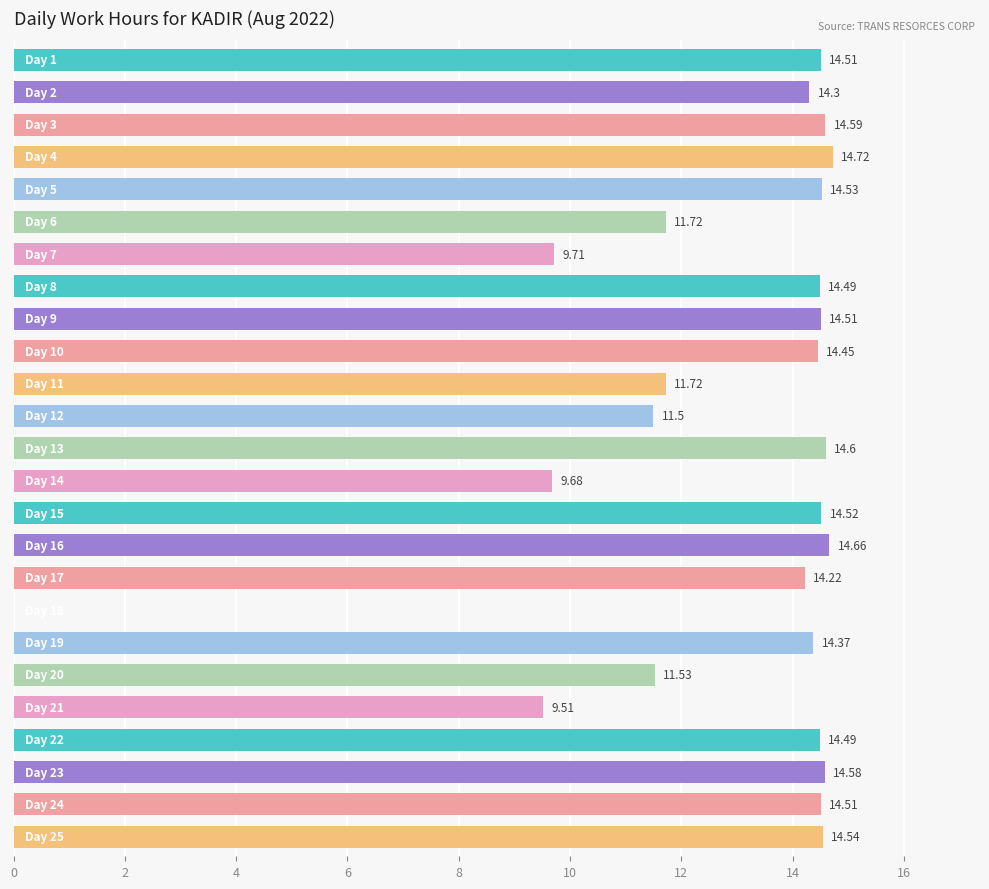

What is the sum of all values?

322.0